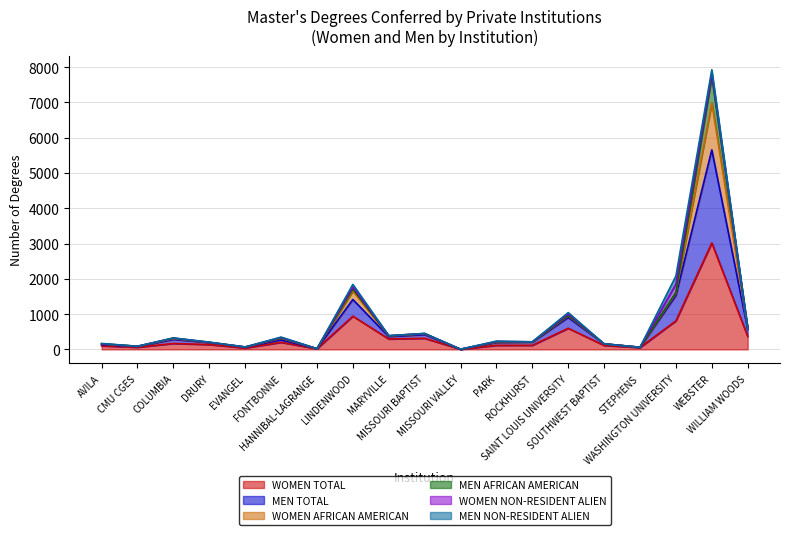

How many values in the WOMEN AFRICAN AMERICAN series are below 216?

9